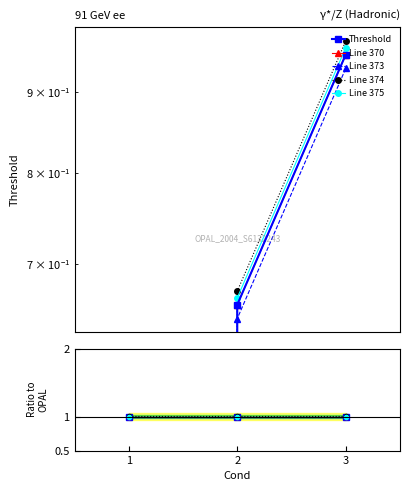

List the labels in order of value, smallest first.

1, 2, 3